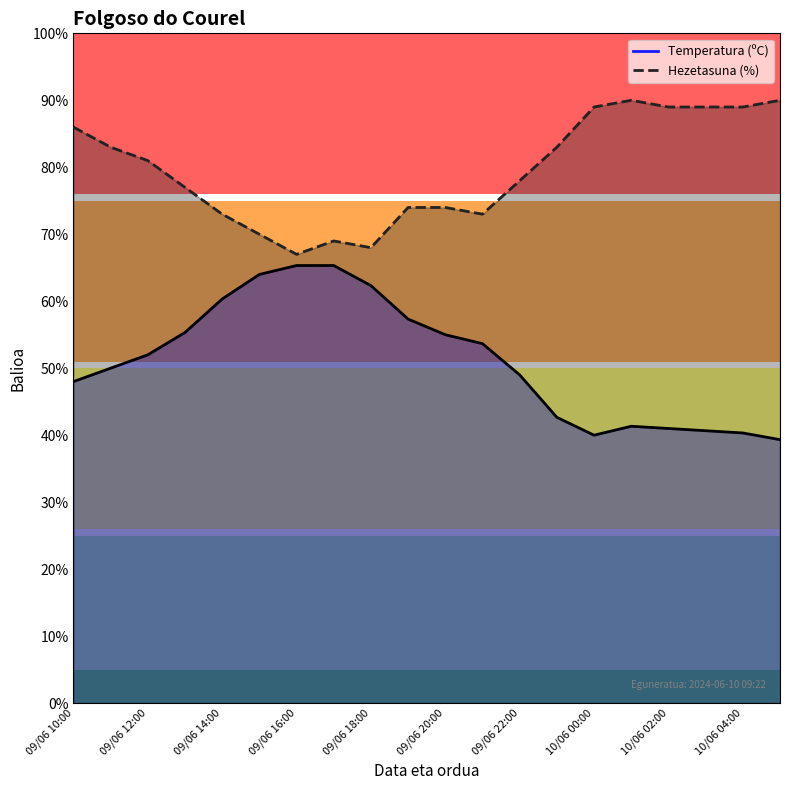

How many lines are shown in the chart?

2